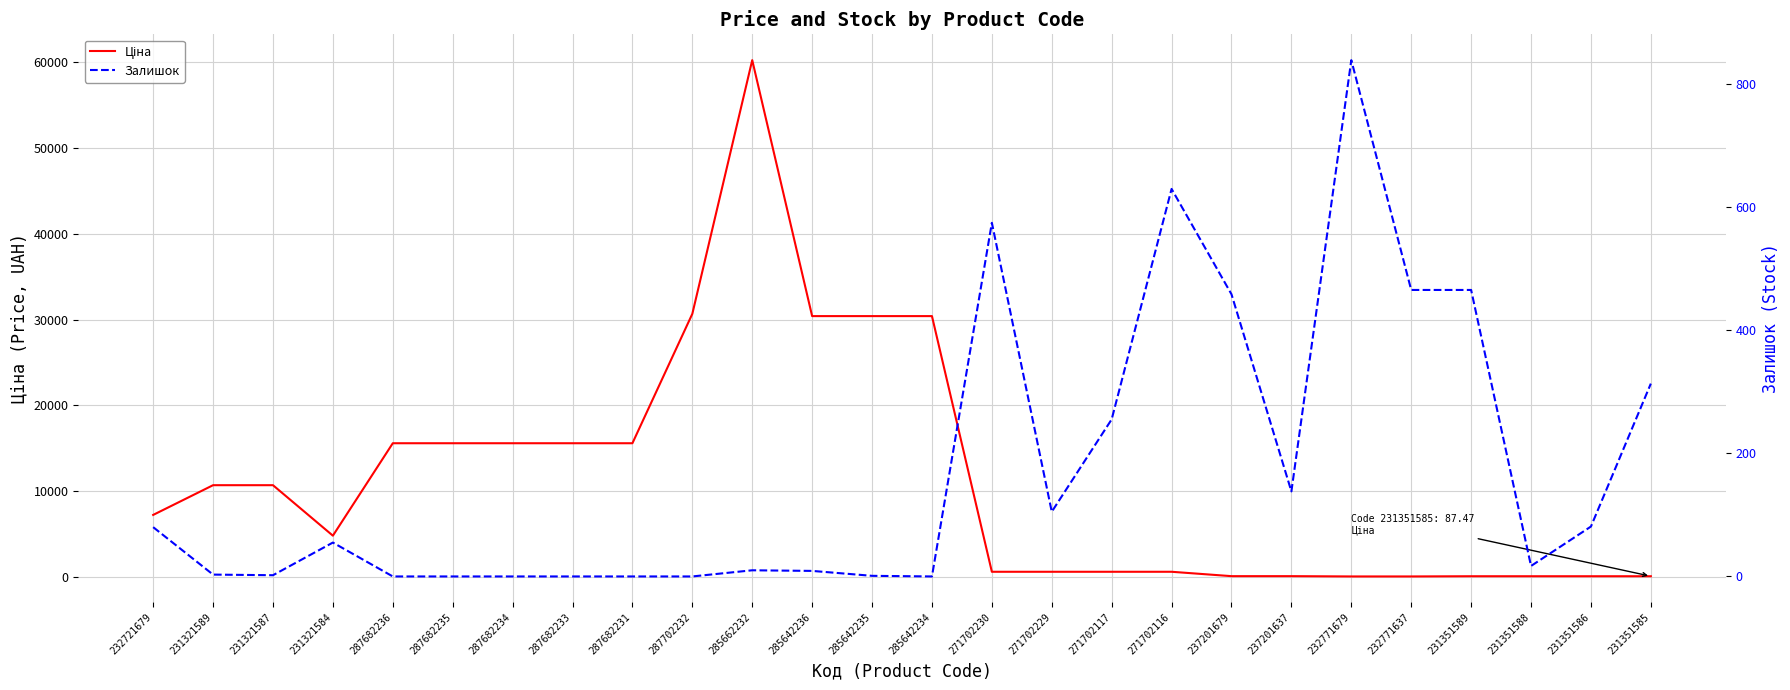

What is the difference between the maximum and minimum values in the Залишок series?

838.0